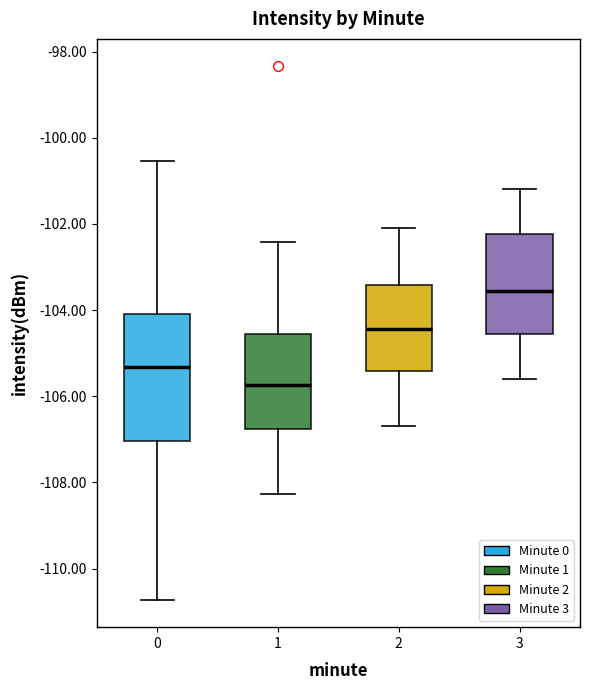

Reading left to right, transcribe this box plot: for each box, give where its median line is, the range the box spans, and where its two whiskers end, as read against the y-axis. The values are not printed on the chart, so give them approximately, as read against the axis.

0: median -105.4, box -107.0 to -104.0, whiskers -110.8 to -100.6
1: median -105.8, box -106.8 to -104.6, whiskers -108.2 to -102.4
2: median -104.4, box -105.4 to -103.4, whiskers -106.6 to -102.0
3: median -103.6, box -104.6 to -102.2, whiskers -105.6 to -101.2